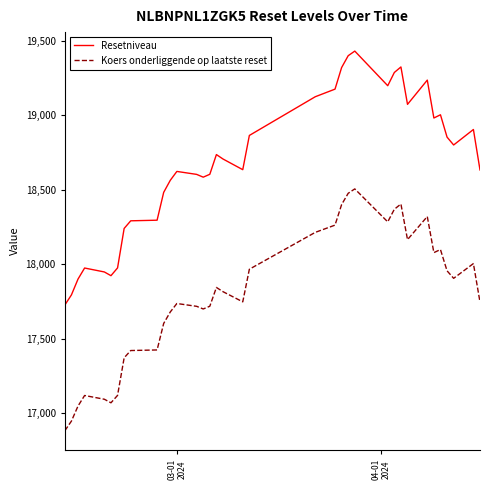

What is the lowest value of the Koers onderliggende op laatste reset series?

16880.8